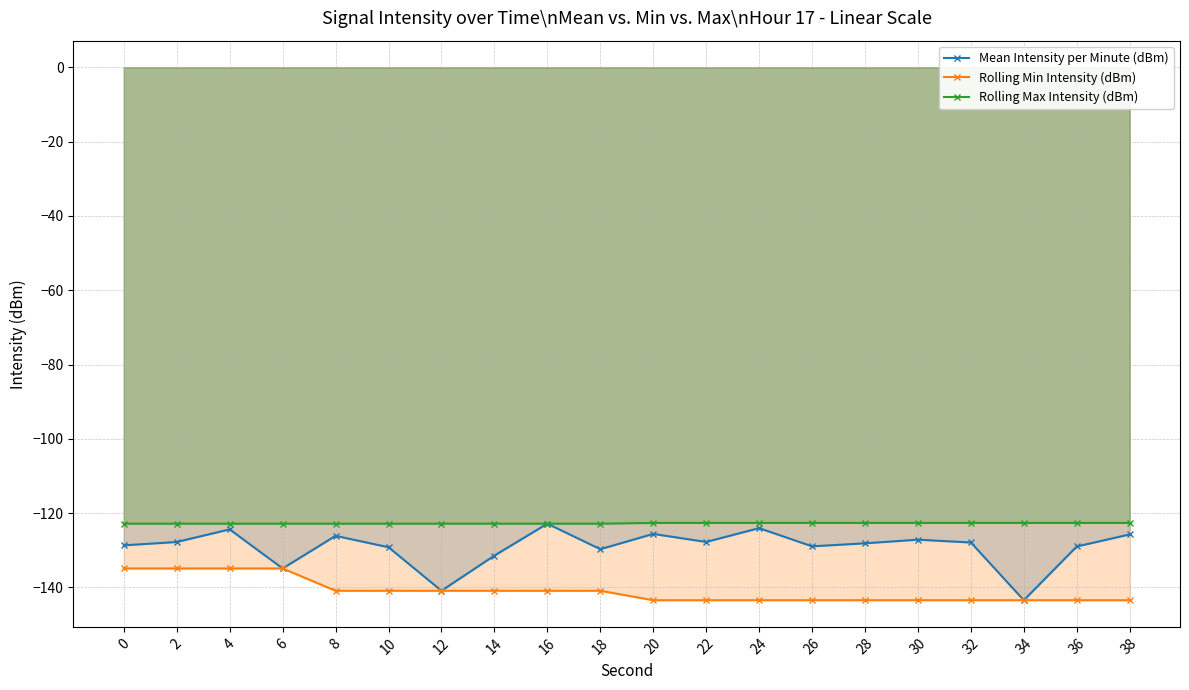

What is the sum of the Mean Intensity per Minute (dBm) values at 18 and 30?

-256.8